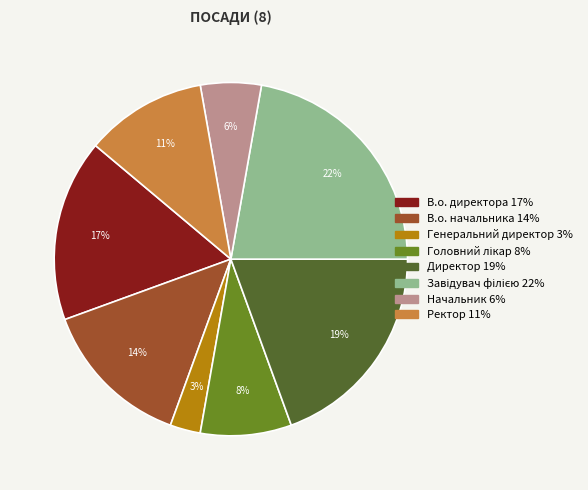

To the nearest percent, what is the difference between the largest and smallest slice percentages?

19%